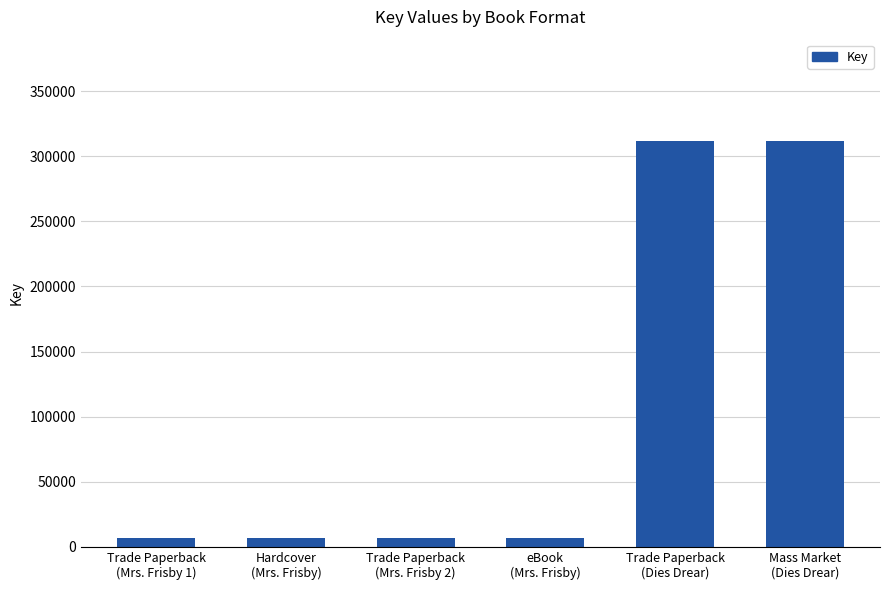

What is the greatest value displayed?

311600